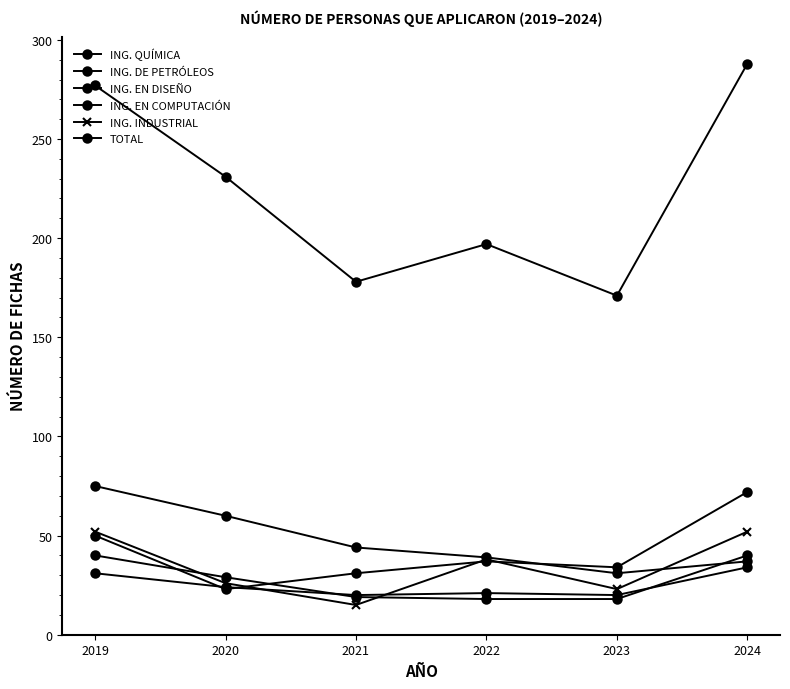

How many data points does each series have?

6